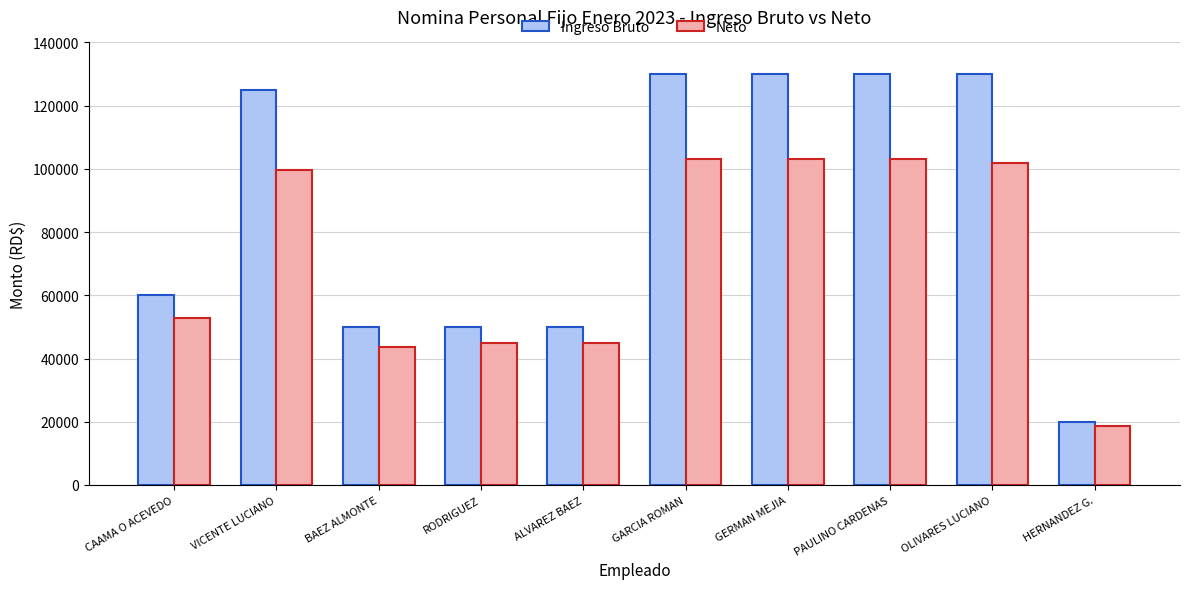

Which series has the widest spread of values?

Ingreso Bruto